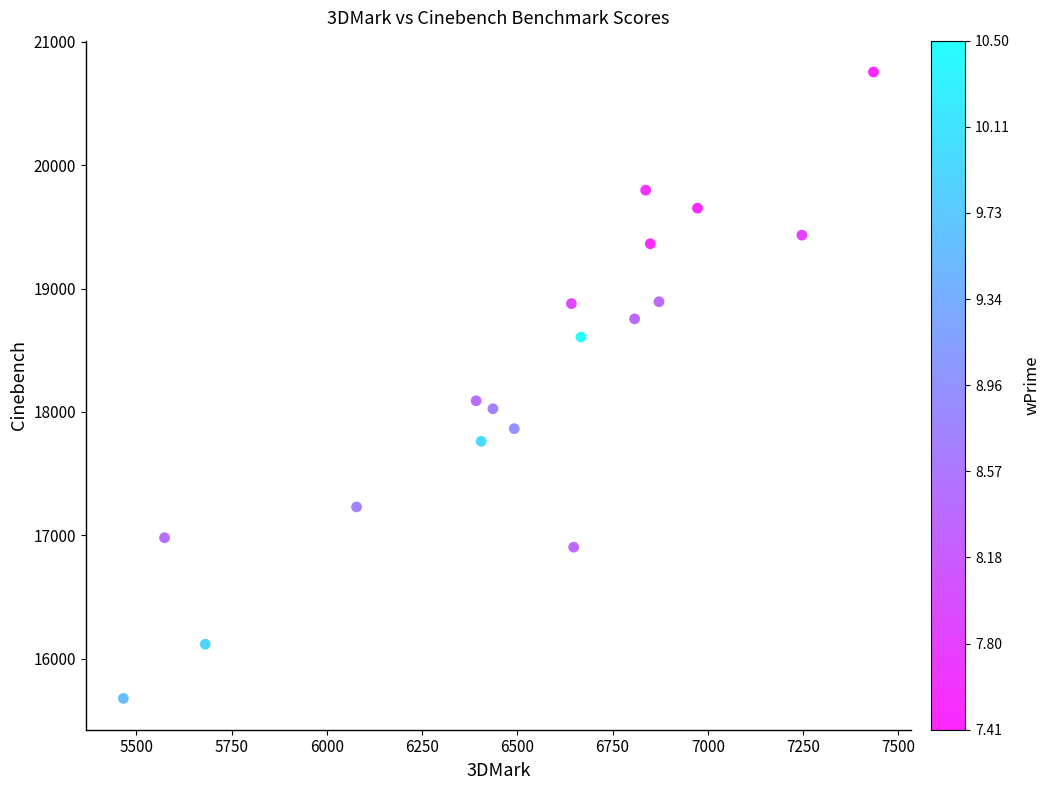

What is the range of X values (max minus min)?

1969.0